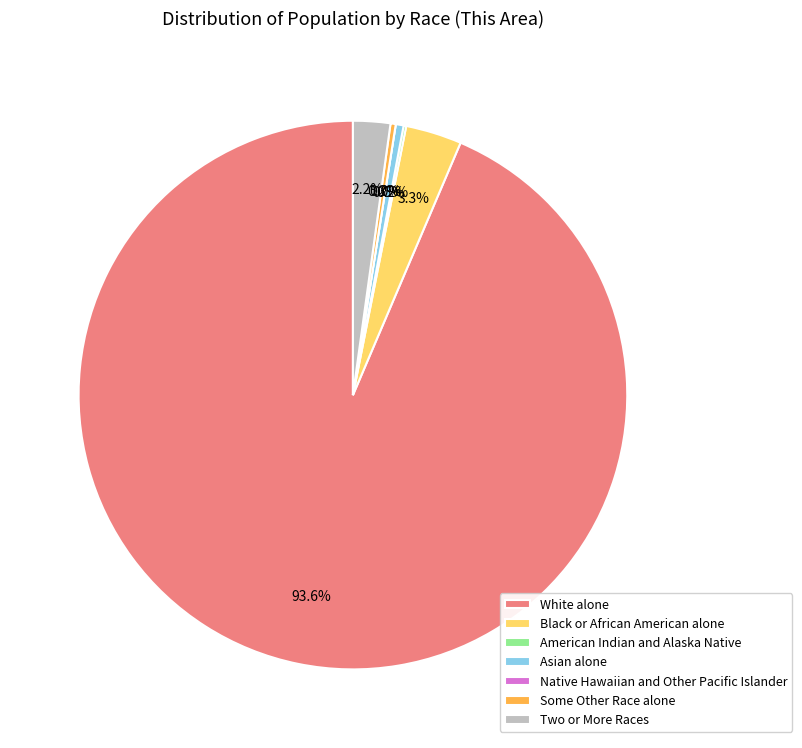

How many slices are in this pie chart?

7